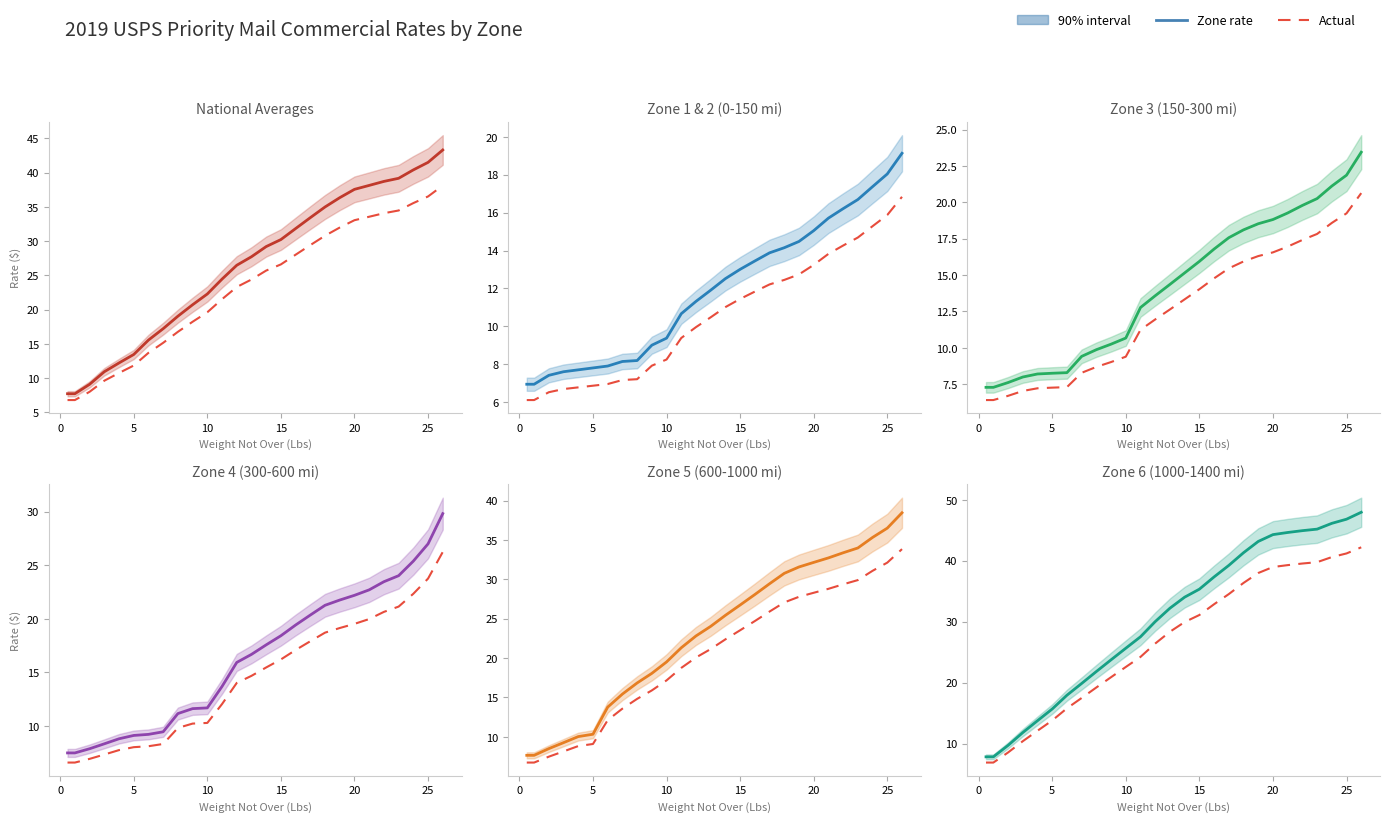

At how many categories does at least one series exceed 13?

23